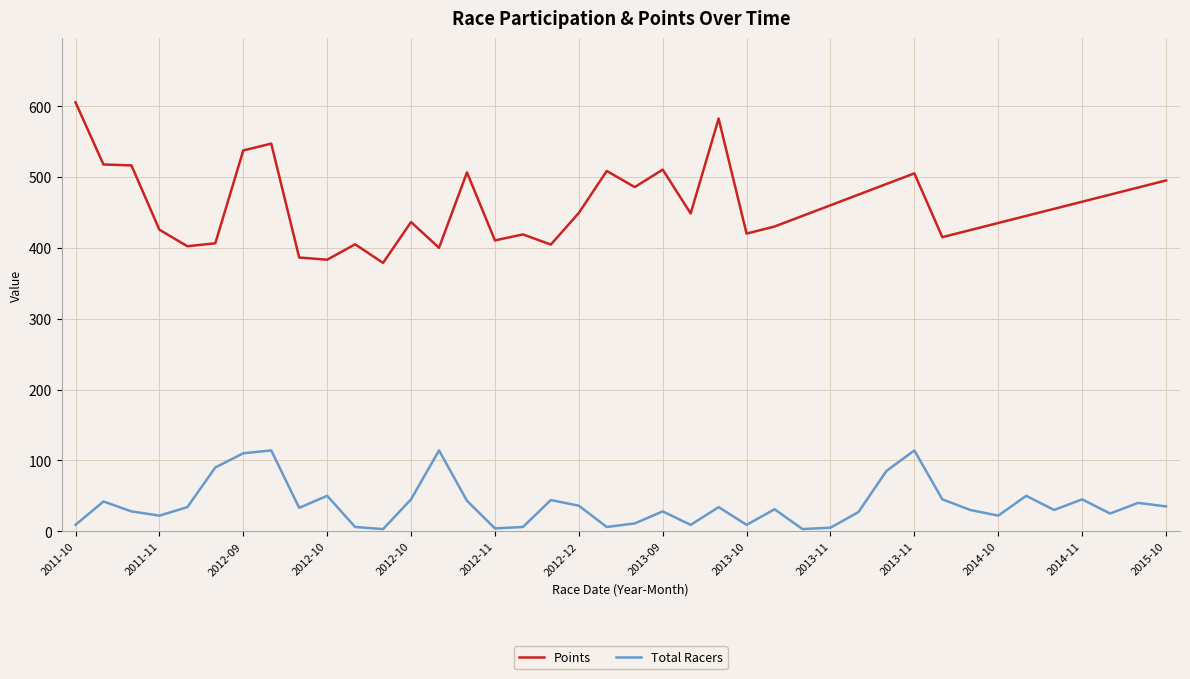

True or false: Points and Total Racers intersect in this chart.

False